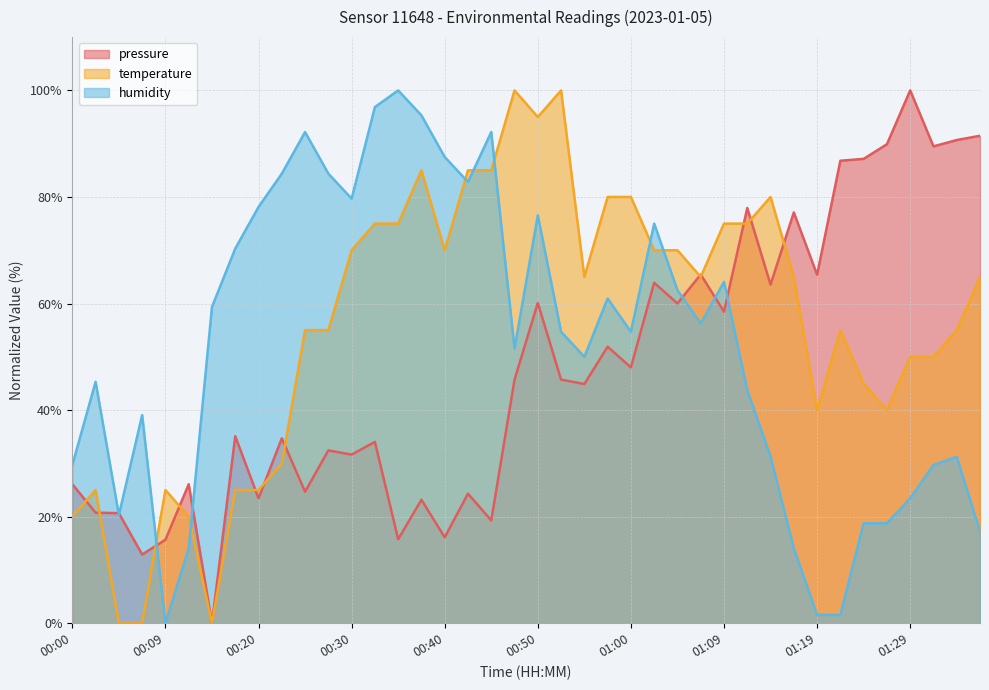

What is the difference between the maximum and minimum values in the temperature series?

100.0